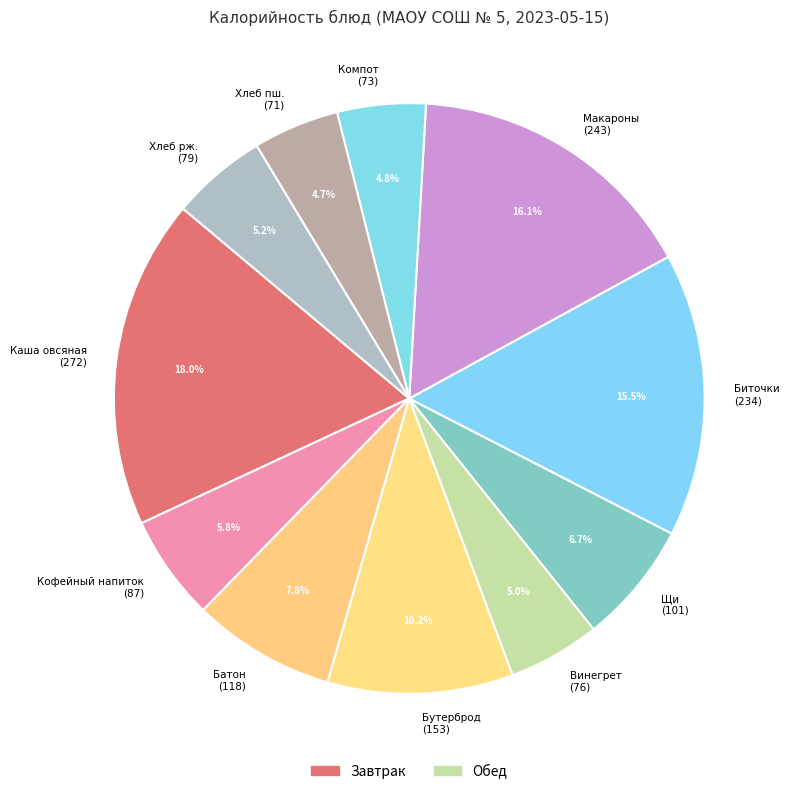

How many slices are in this pie chart?

11